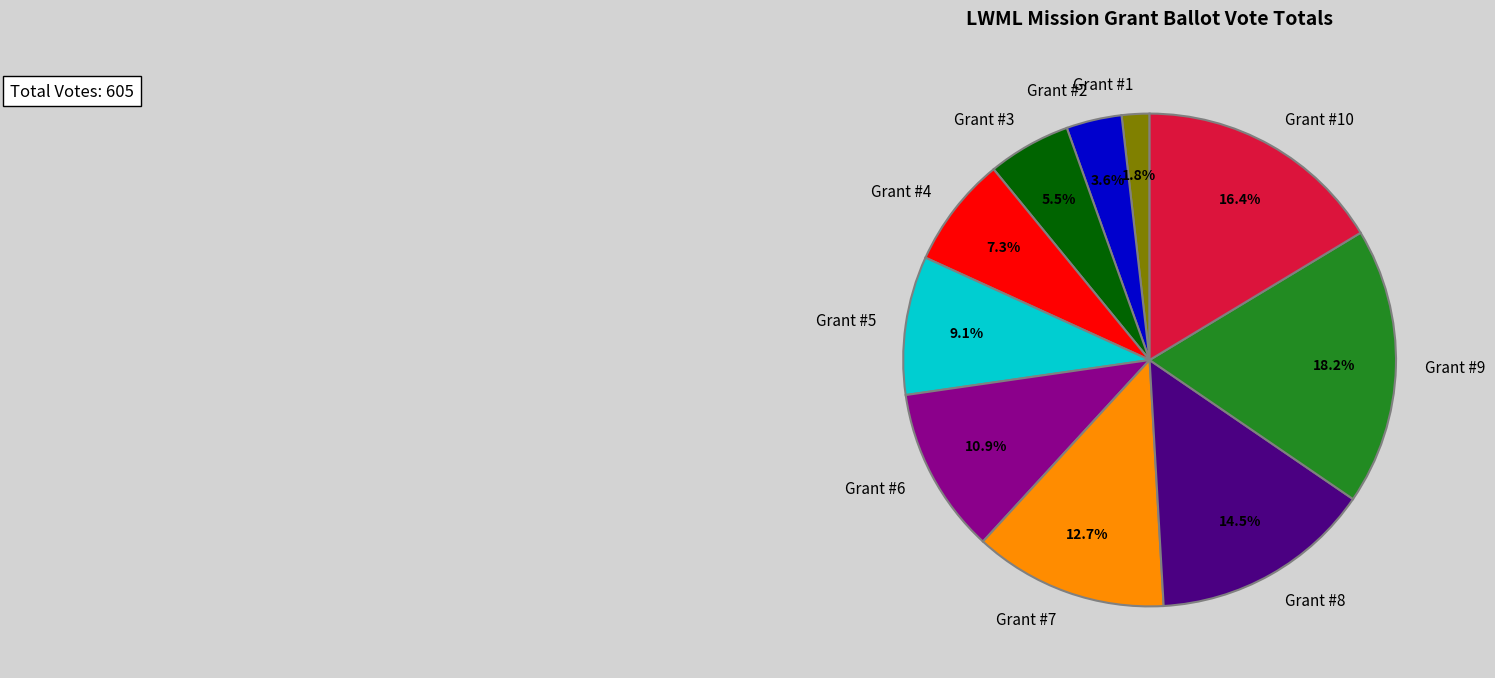

How much of the chart is everything except Grant #6?

89.1%